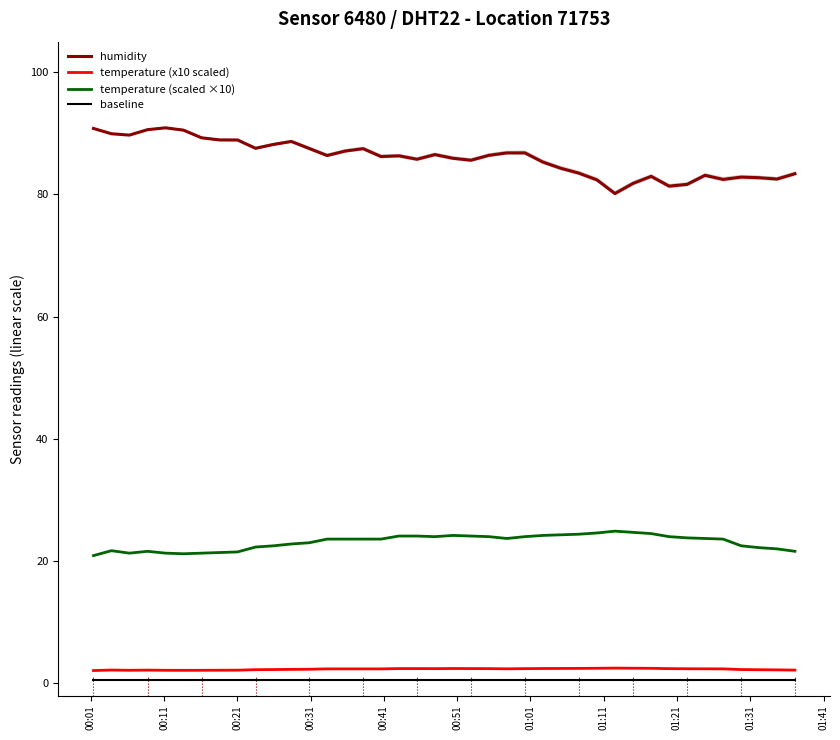

What is the smallest value displayed?

0.5